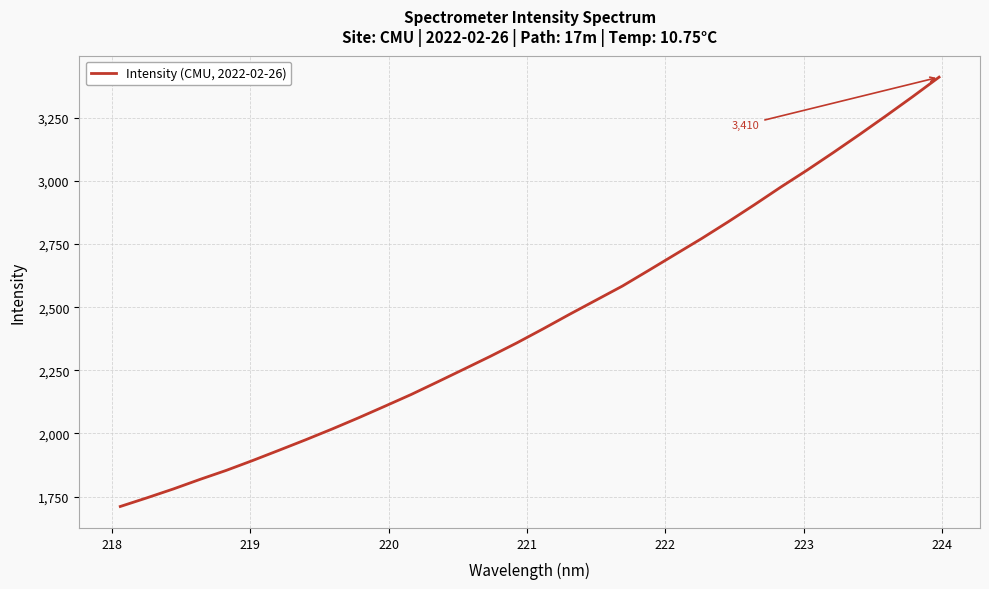

What is the difference between the maximum and minimum values?

1699.2